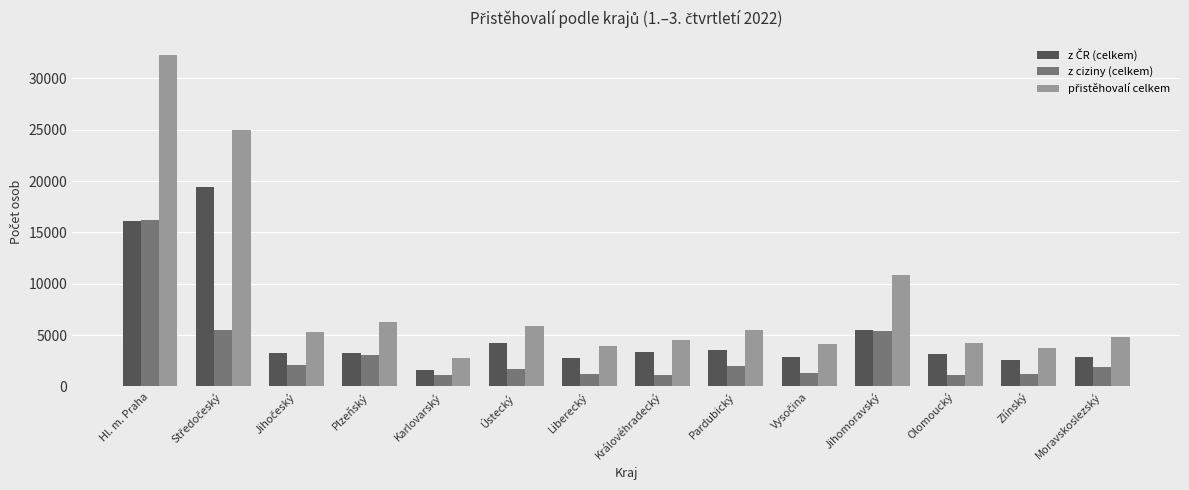

How many data points does each series have?

14